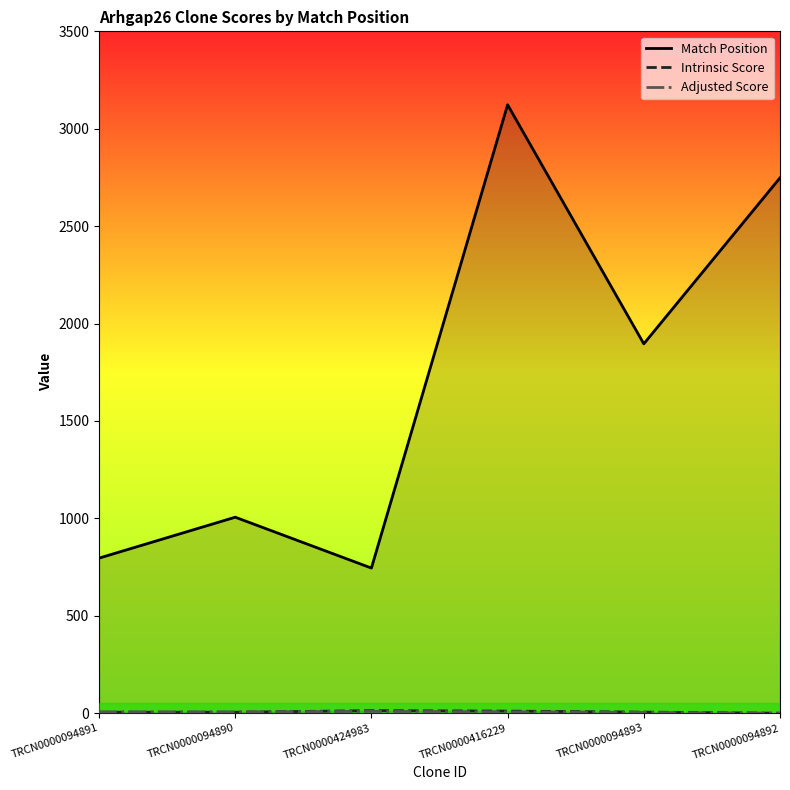

What is the lowest value of the Match Position series?

745.0